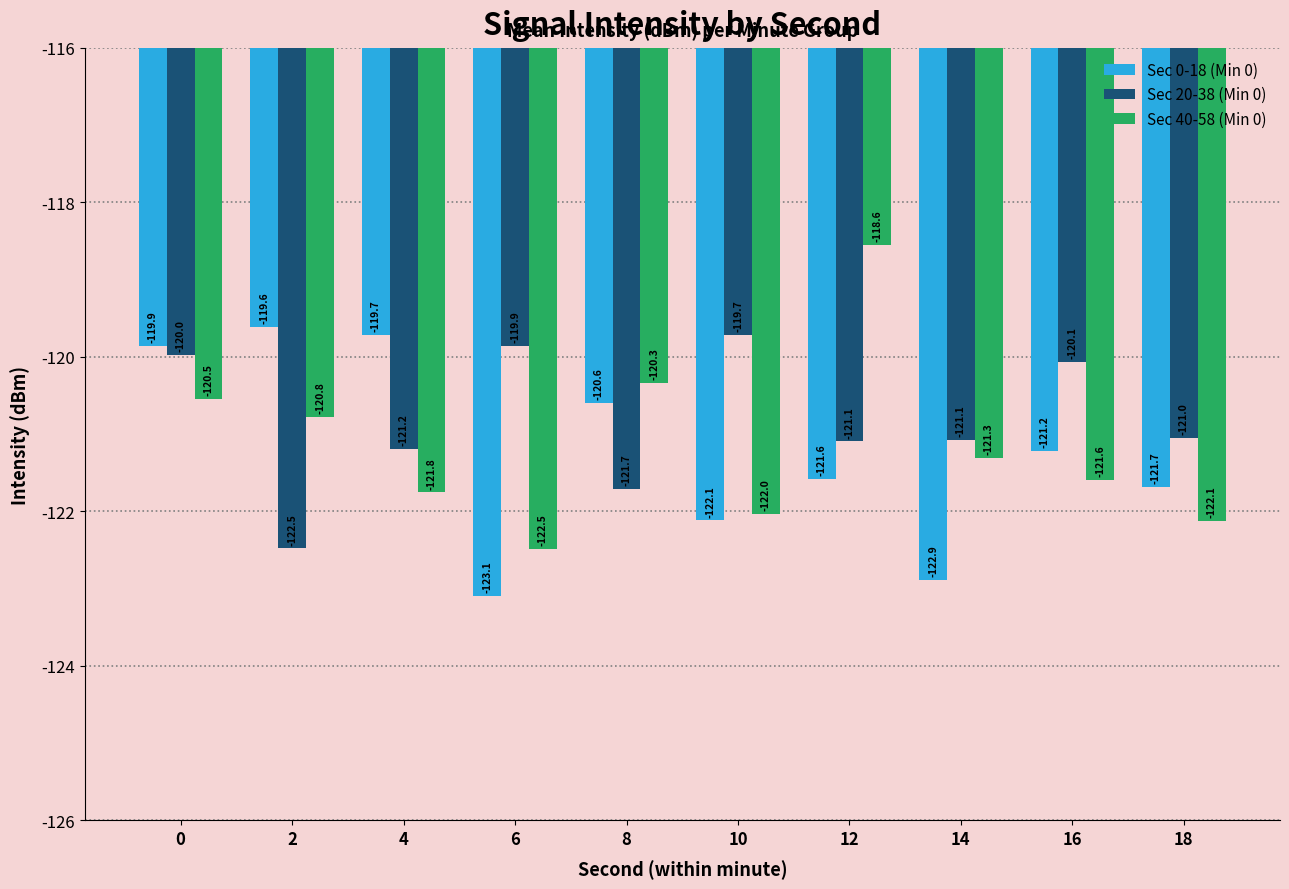

What are all the series names shown in the legend?

Sec 0-18 (Min 0), Sec 20-38 (Min 0), Sec 40-58 (Min 0)